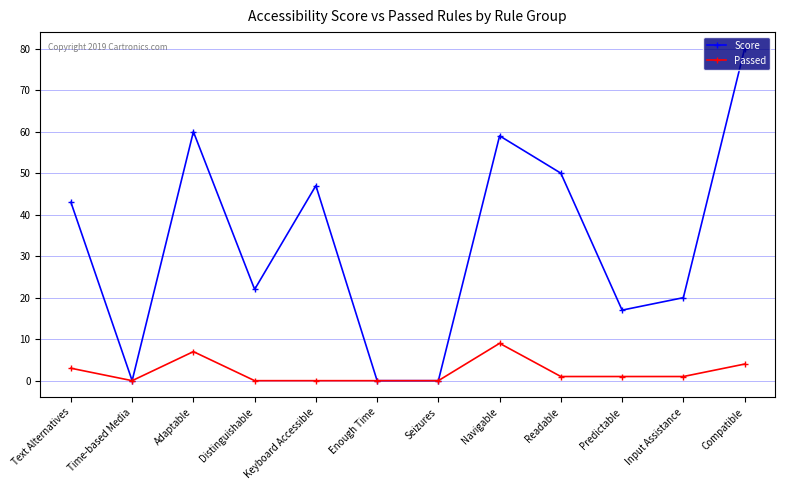

At which category is the sum across all series the highest?

Compatible